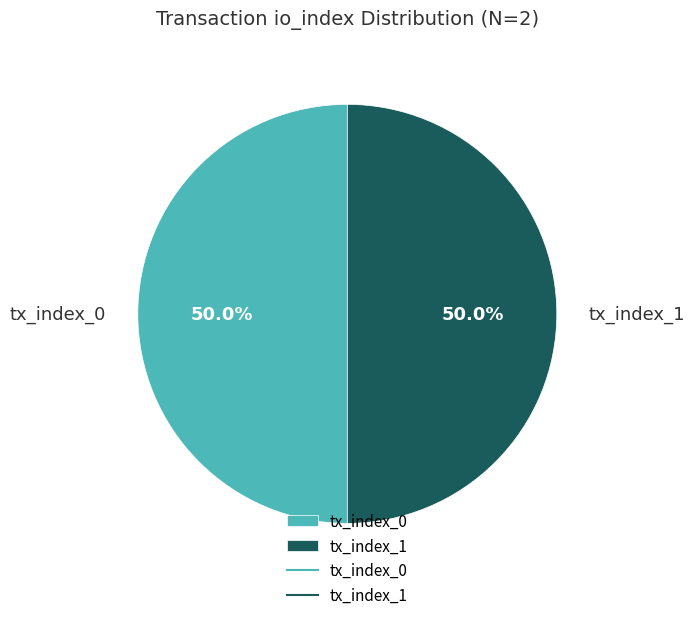

Approximately how many times larger is the value at tx_index_1 compared to tx_index_0?

1.0